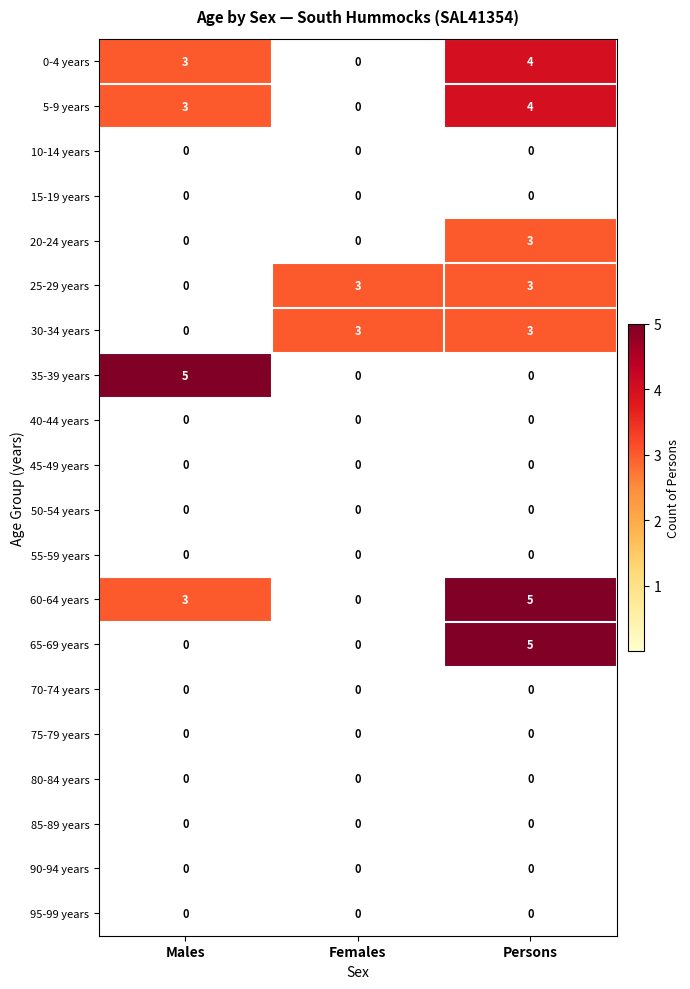

Read the 5-9 years value at Persons.

4